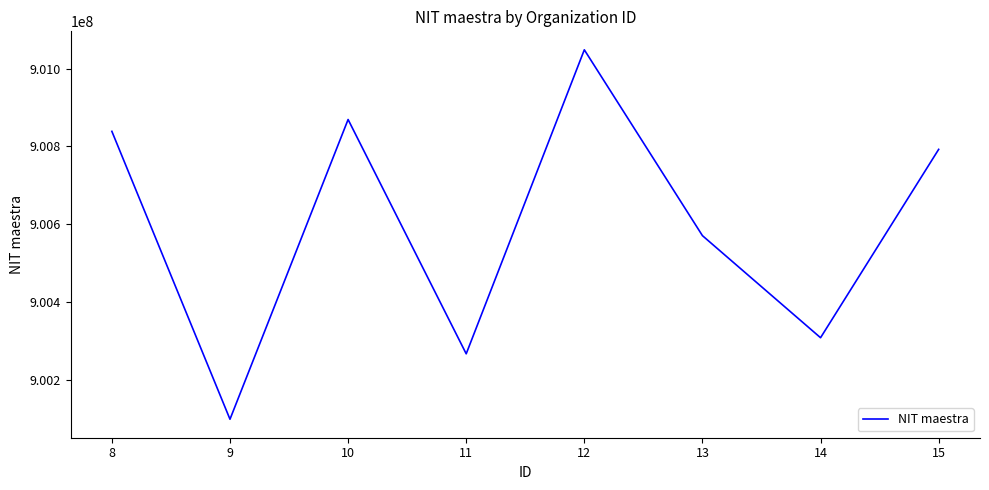

What is the minimum value shown in the chart?

900098036